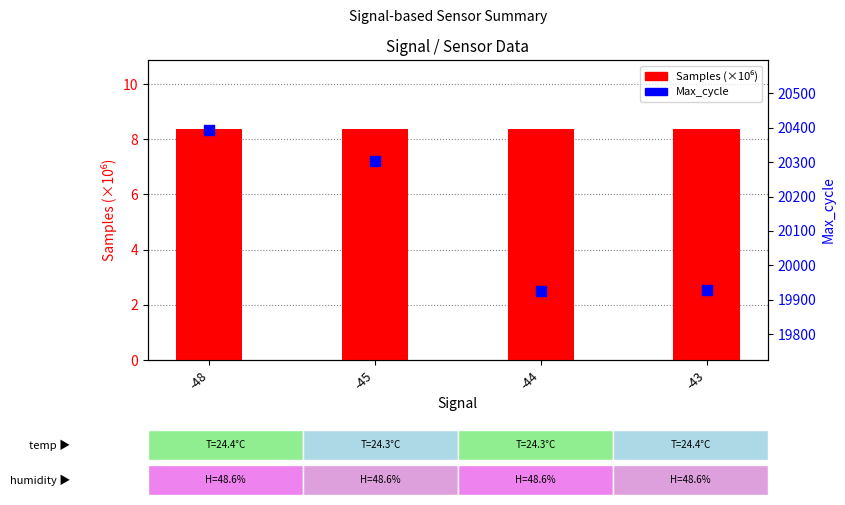

What are all the series names shown in the legend?

Samples (×10⁶), Max_cycle